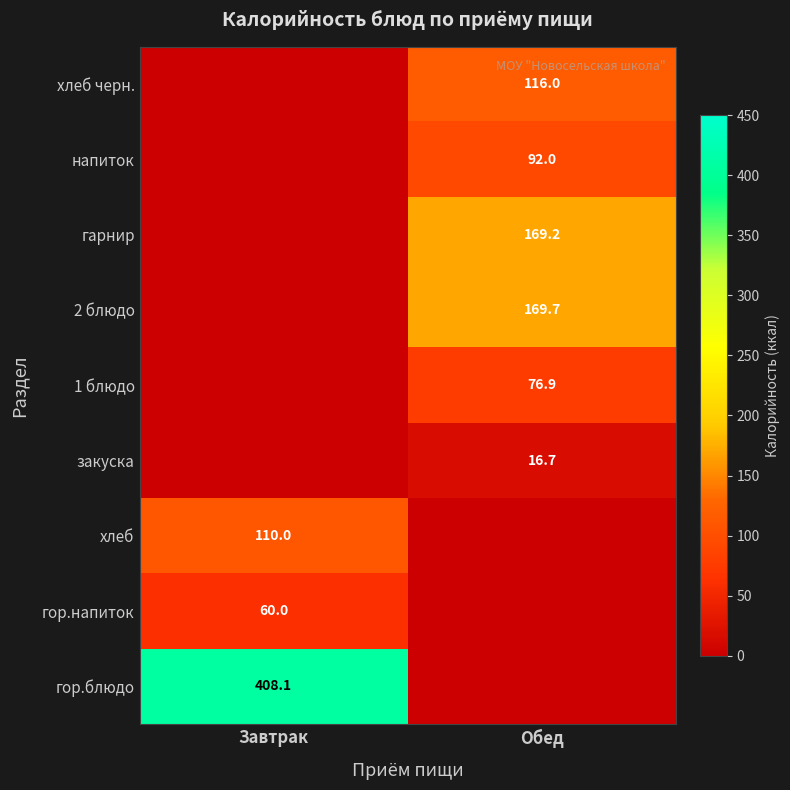

The 1 блюдо series shows 116.6 at Обед. True or false?

False